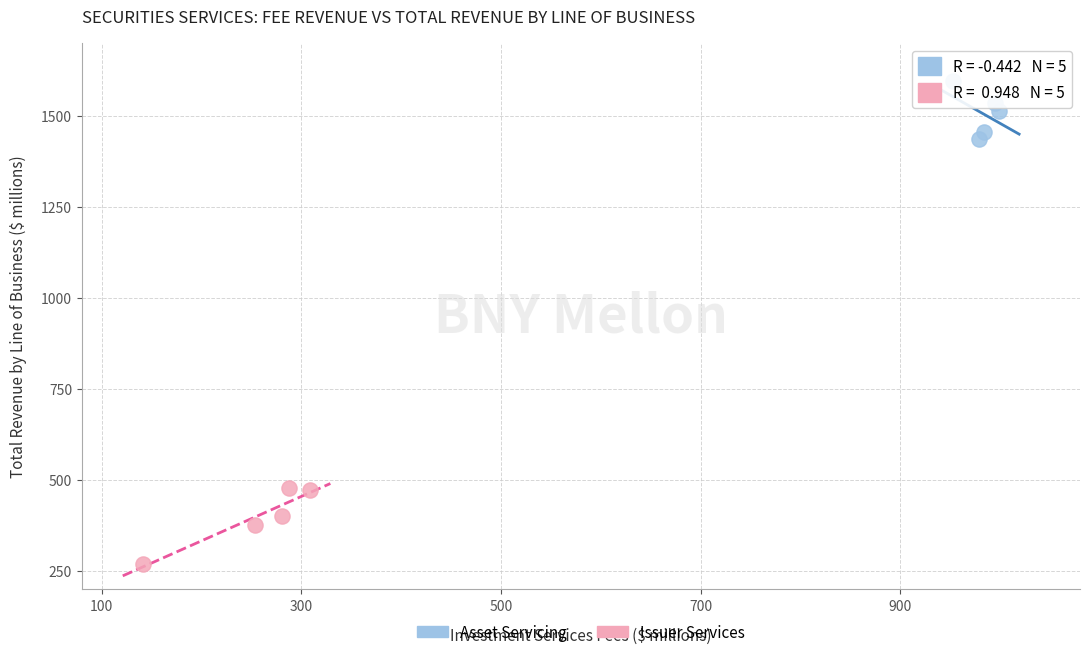

What are all the series names shown in the legend?

Asset Servicing, Issuer Services